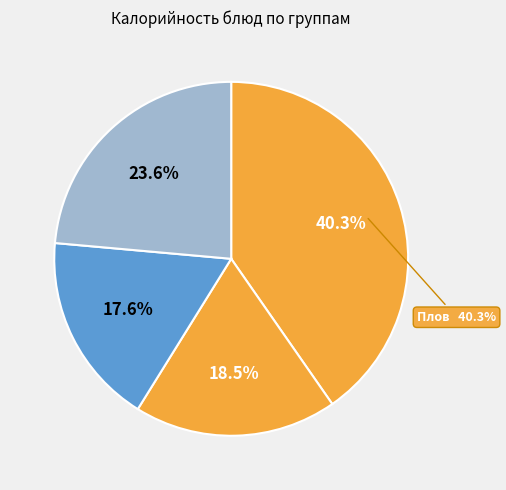

Which slice is the largest?

Плов